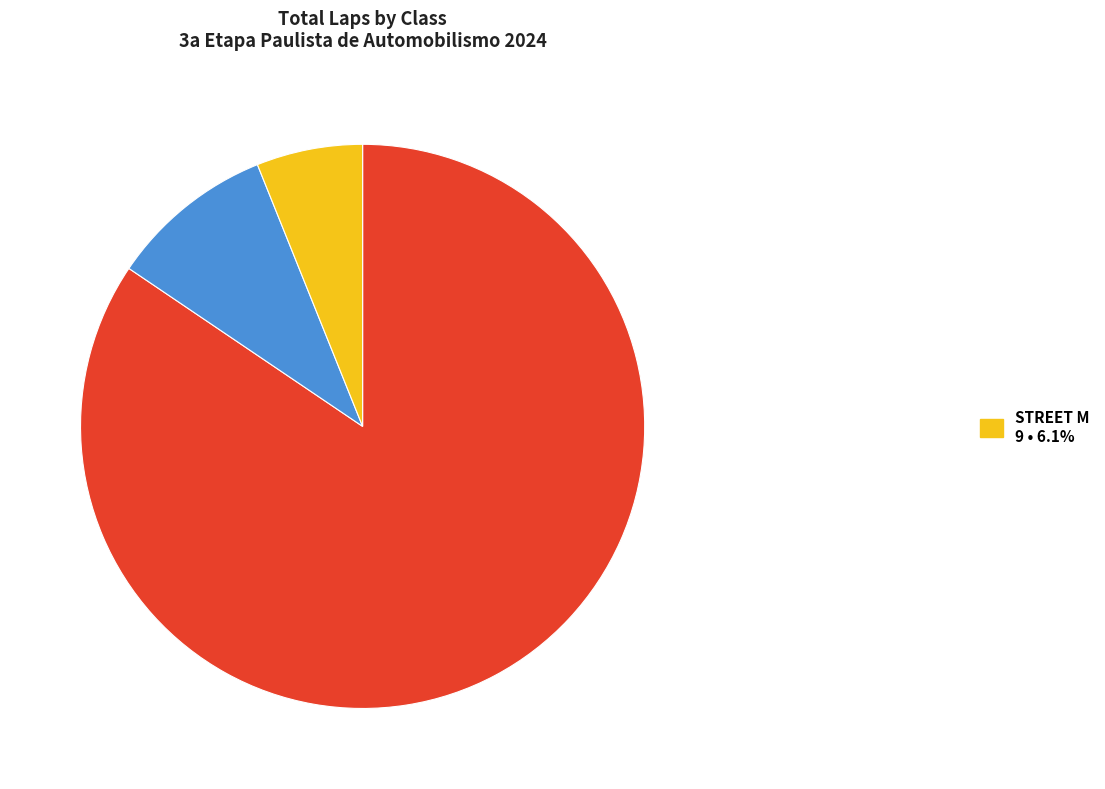

Does any single category account for the majority?

Yes